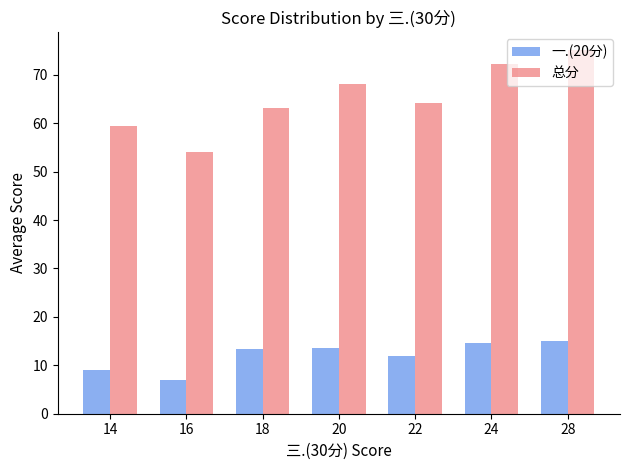

How many bars are there in total?

14